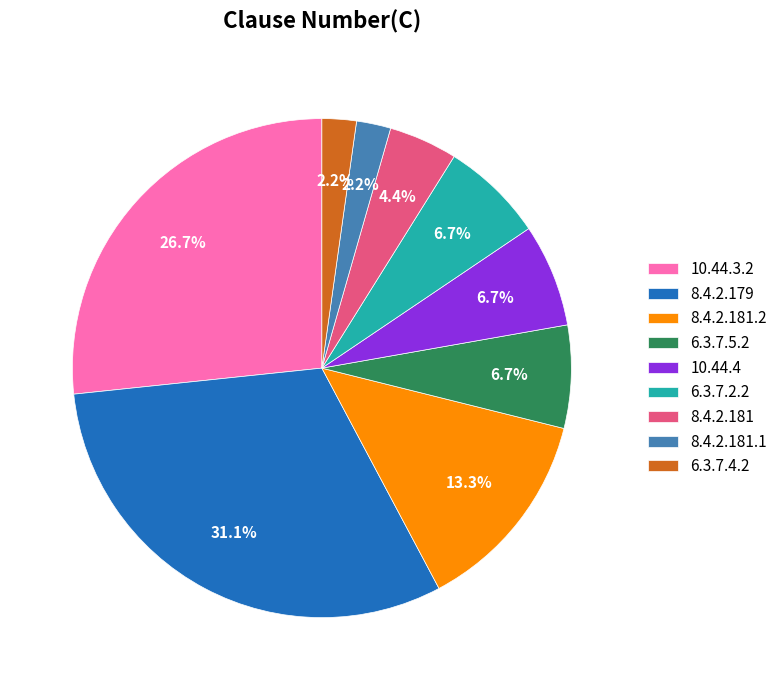

What percentage is NOT represented by 8.4.2.181.2?

86.7%